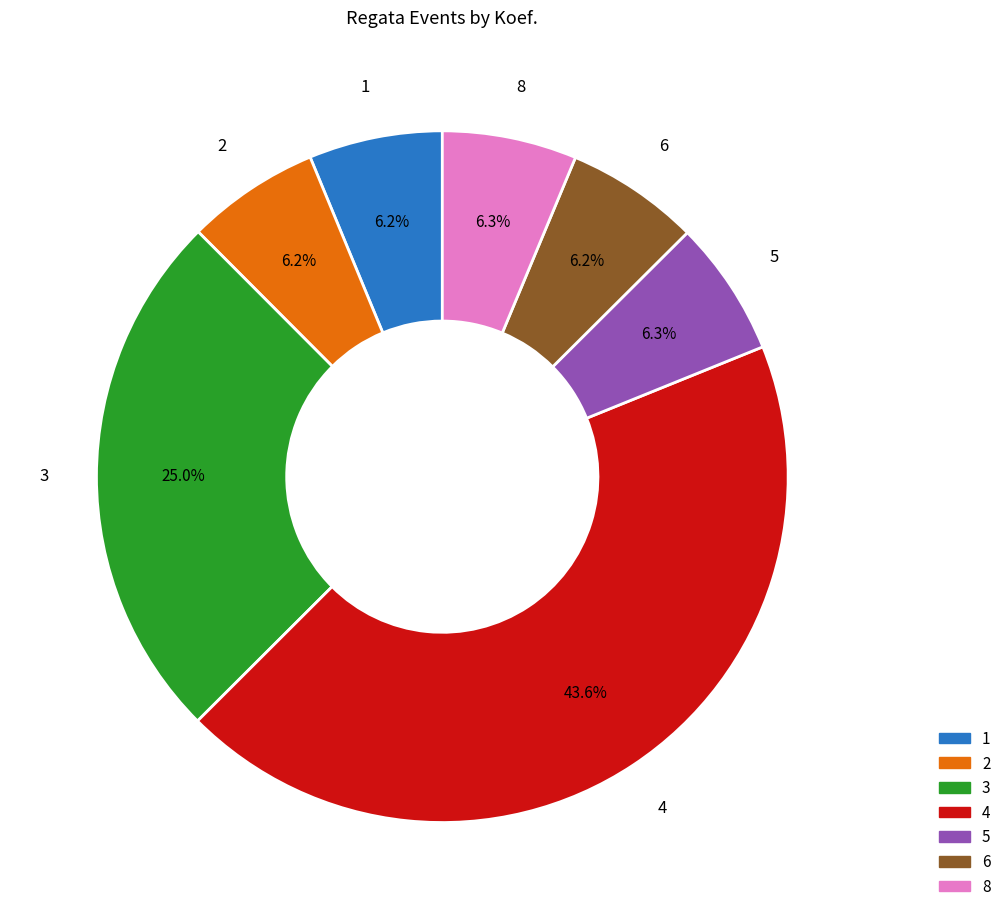

Does any single category account for the majority?

No